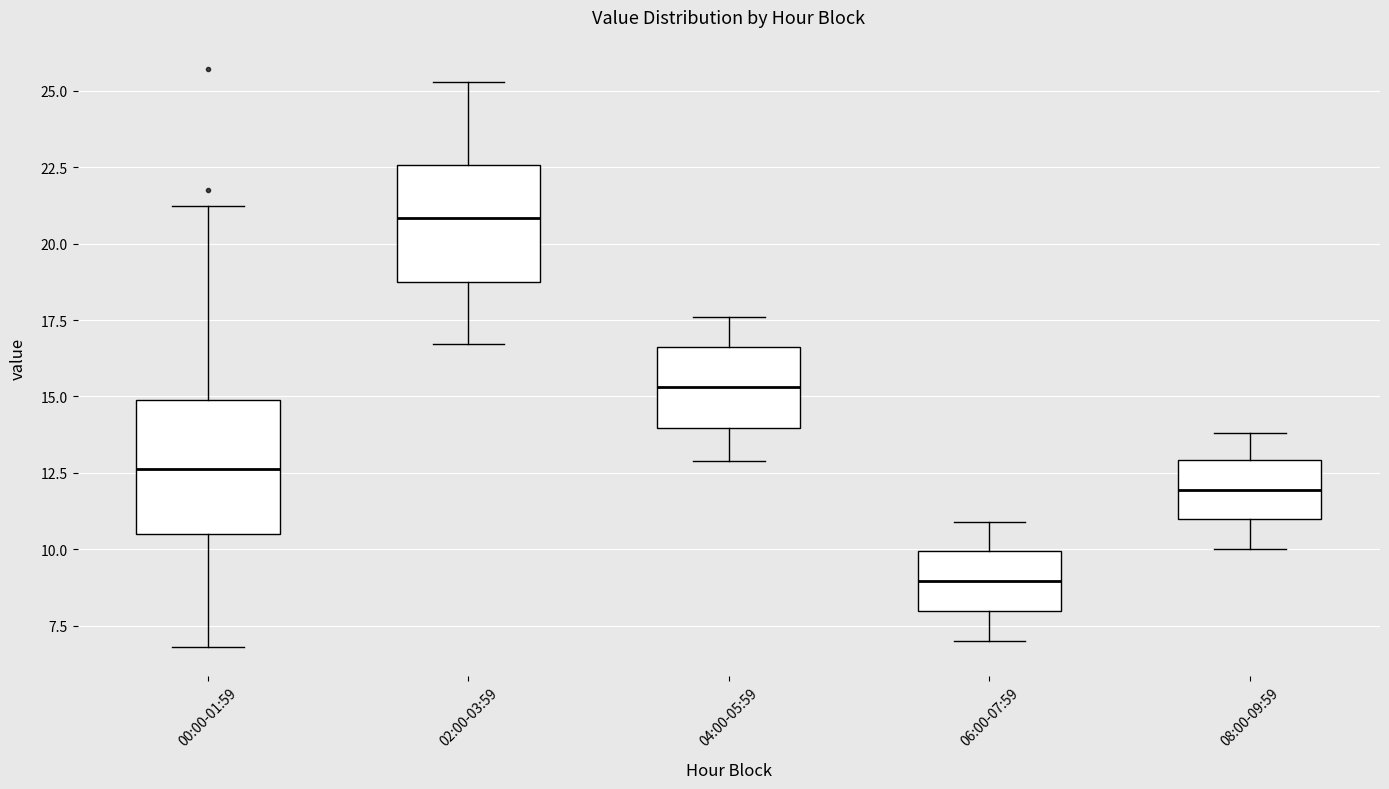

Which box has the highest median line?

02:00-03:59